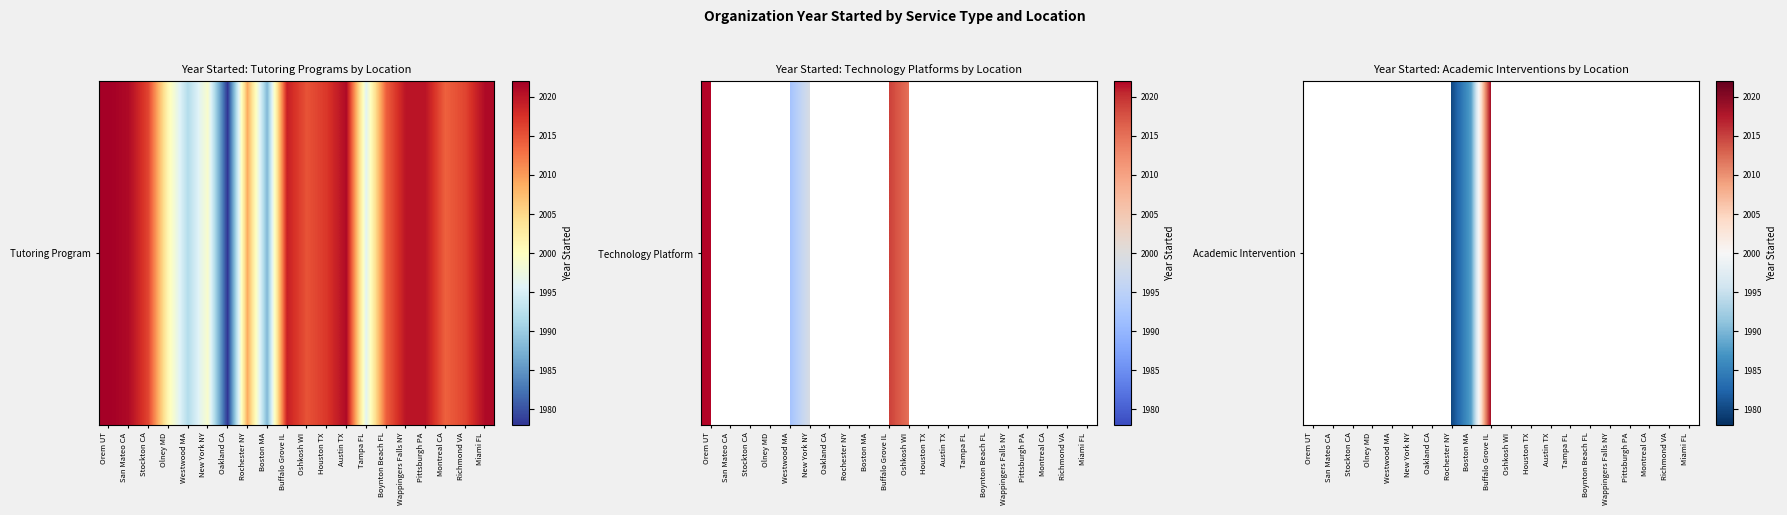

What is the maximum value shown in the chart?

2019.0